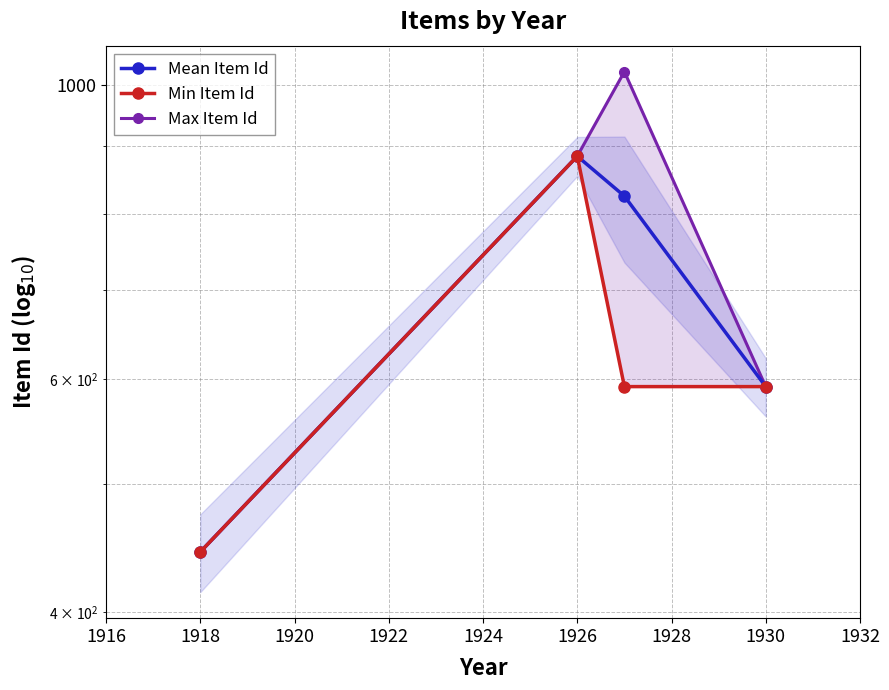

True or false: Mean Item Id and Min Item Id intersect in this chart.

False